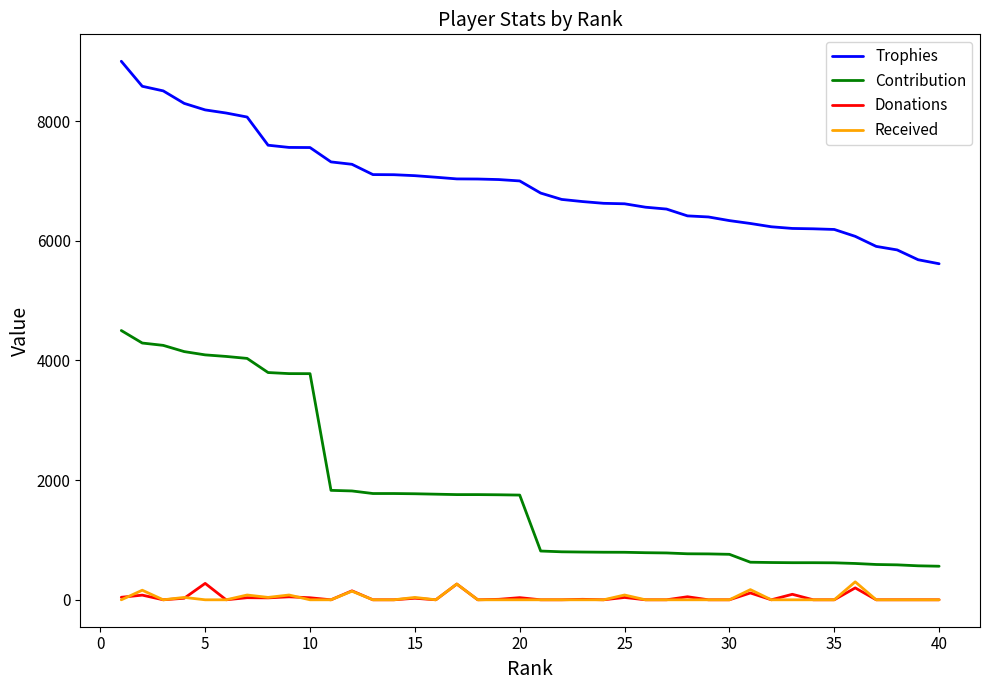

What is the maximum value shown in the chart?

9000